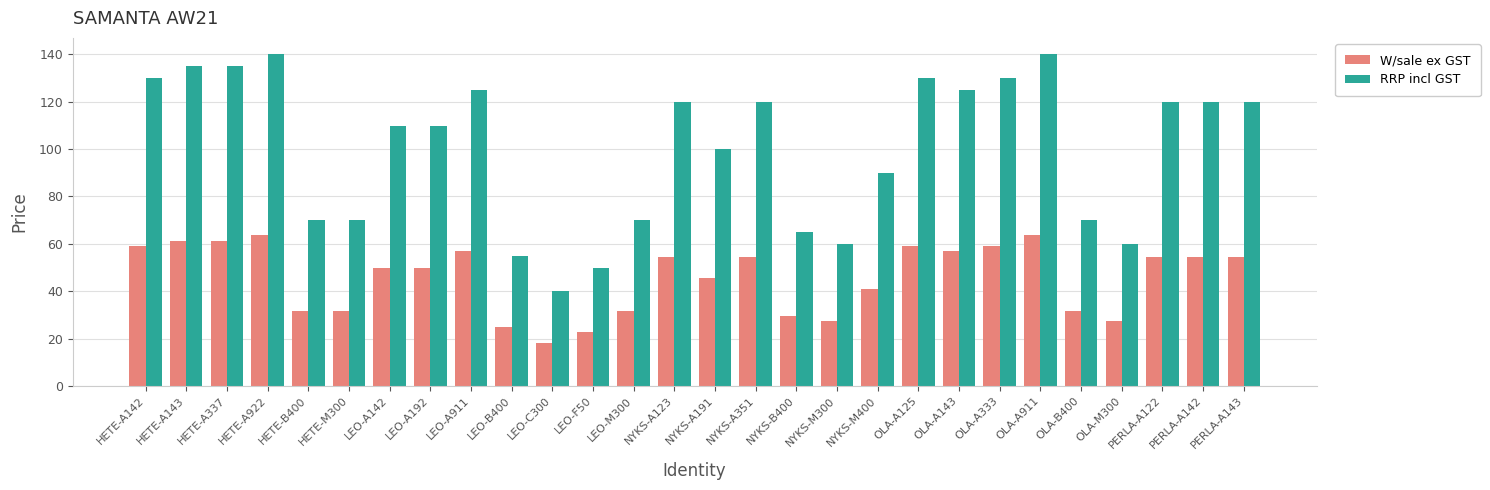

What is the sum of all W/sale ex GST values?

1276.7